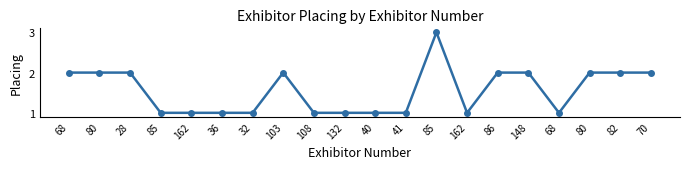

True or false: the data shows 2 at 132.

False